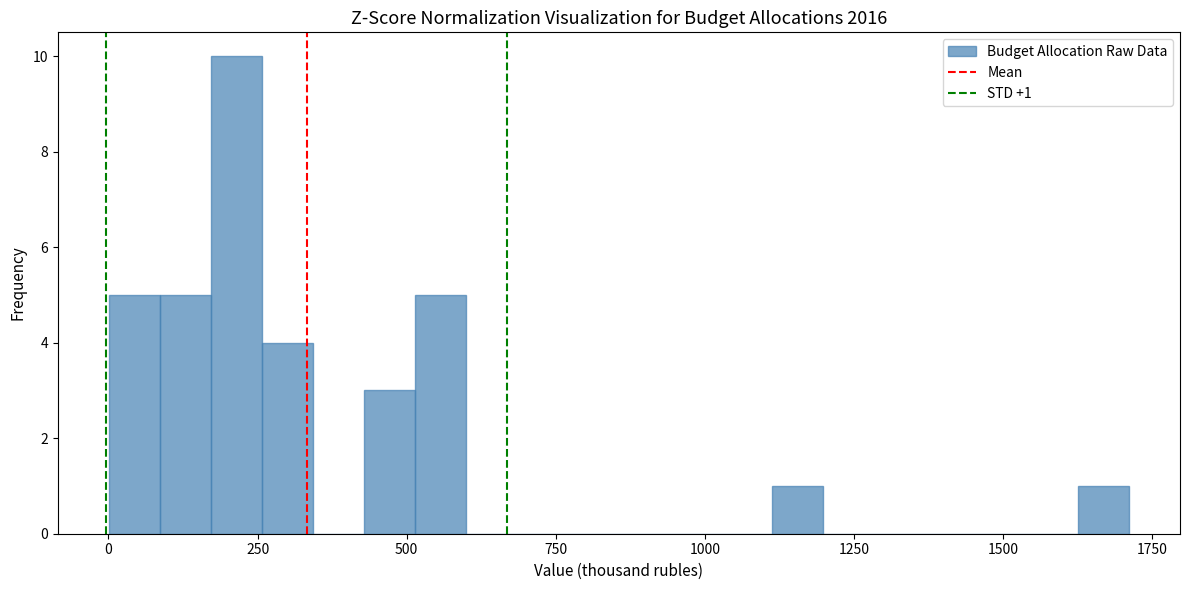

Around what value on the x-axis is the tallest bar? Give the approximate position of its centre, as read against the axis.

200